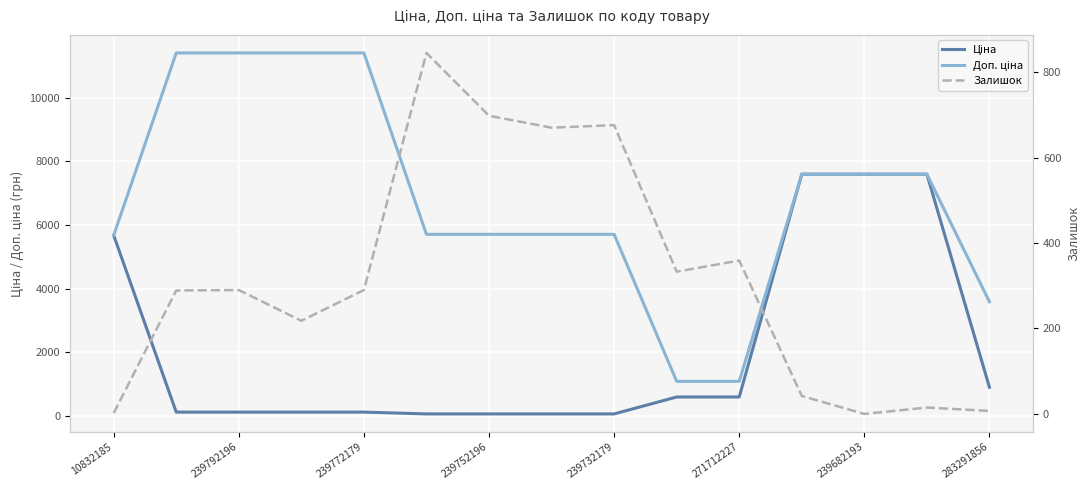

What position from the left is 283291856?

15